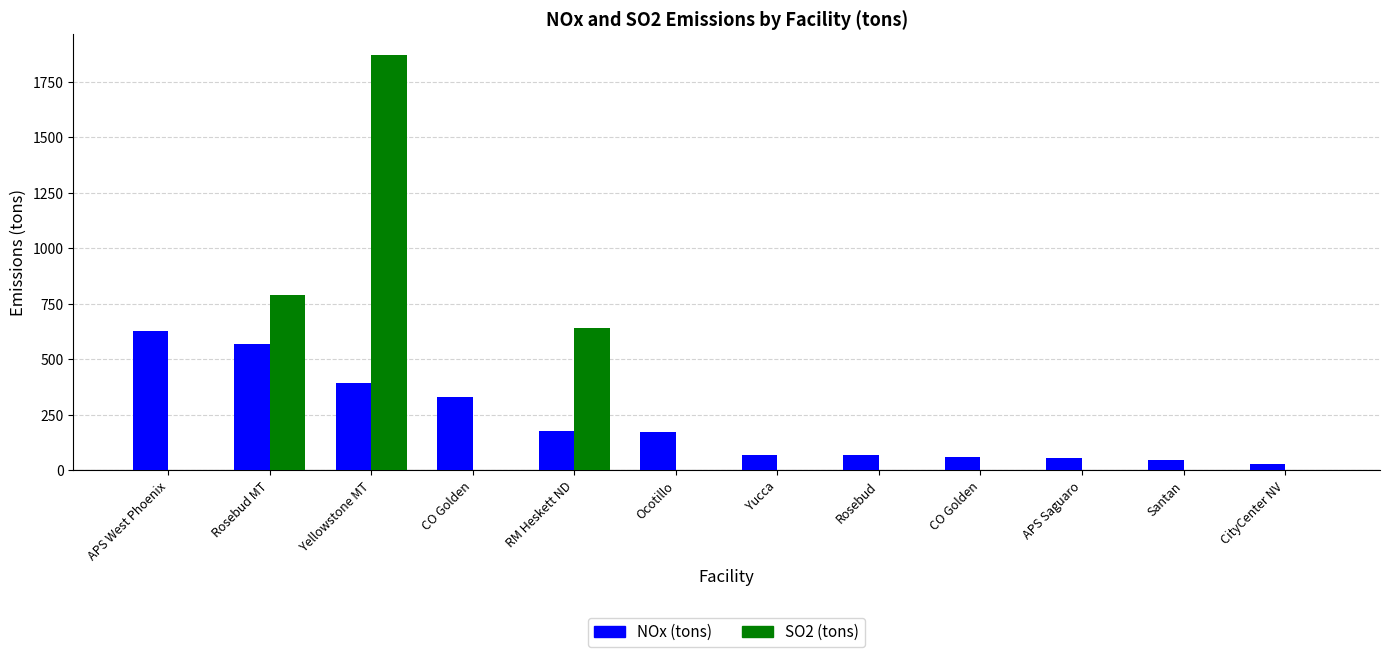

What is the spread (max minus min) of values at Ocotillo?

174.3